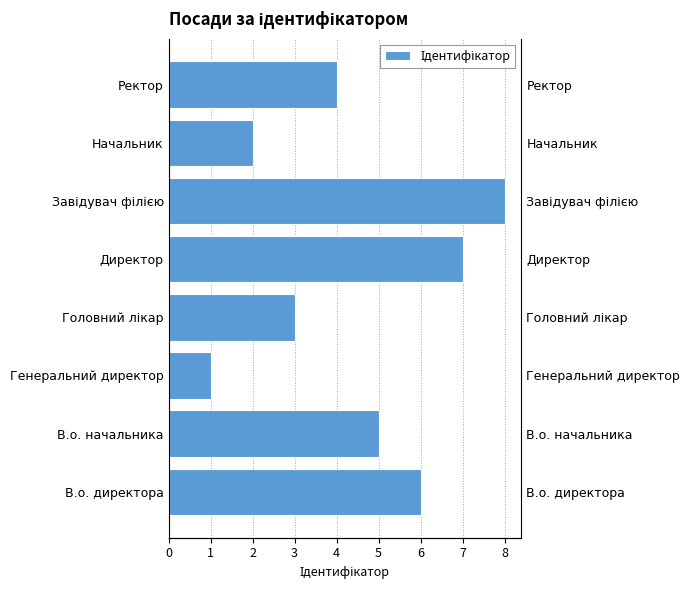

True or false: the data shows 2 at Ректор.

False